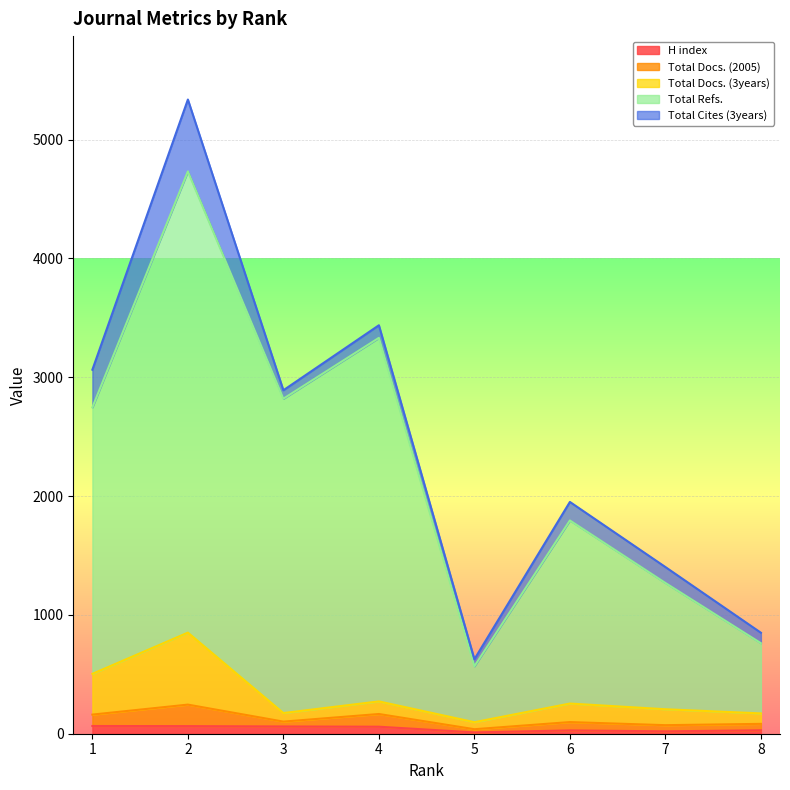

Between 7 and 4, which is larger?

4